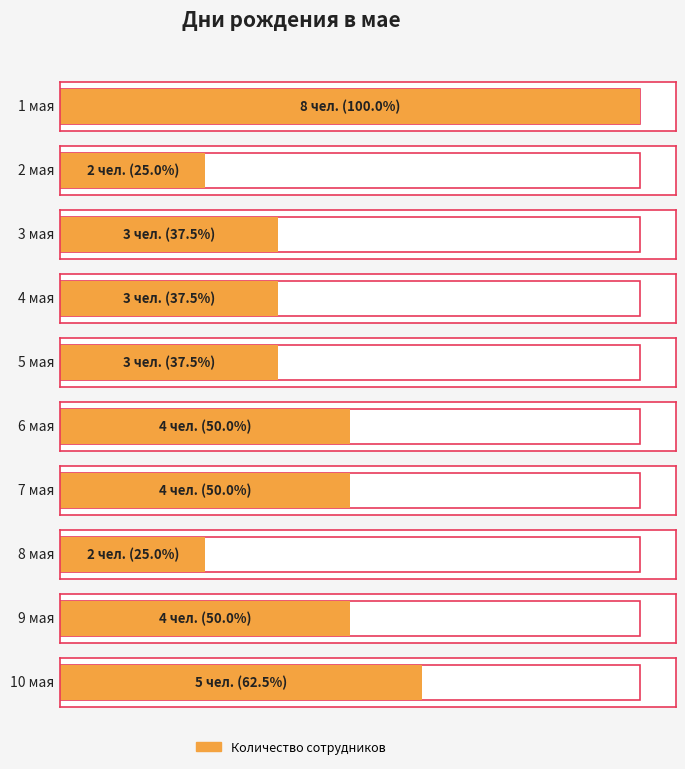

What value does the data have at 2 мая?

2